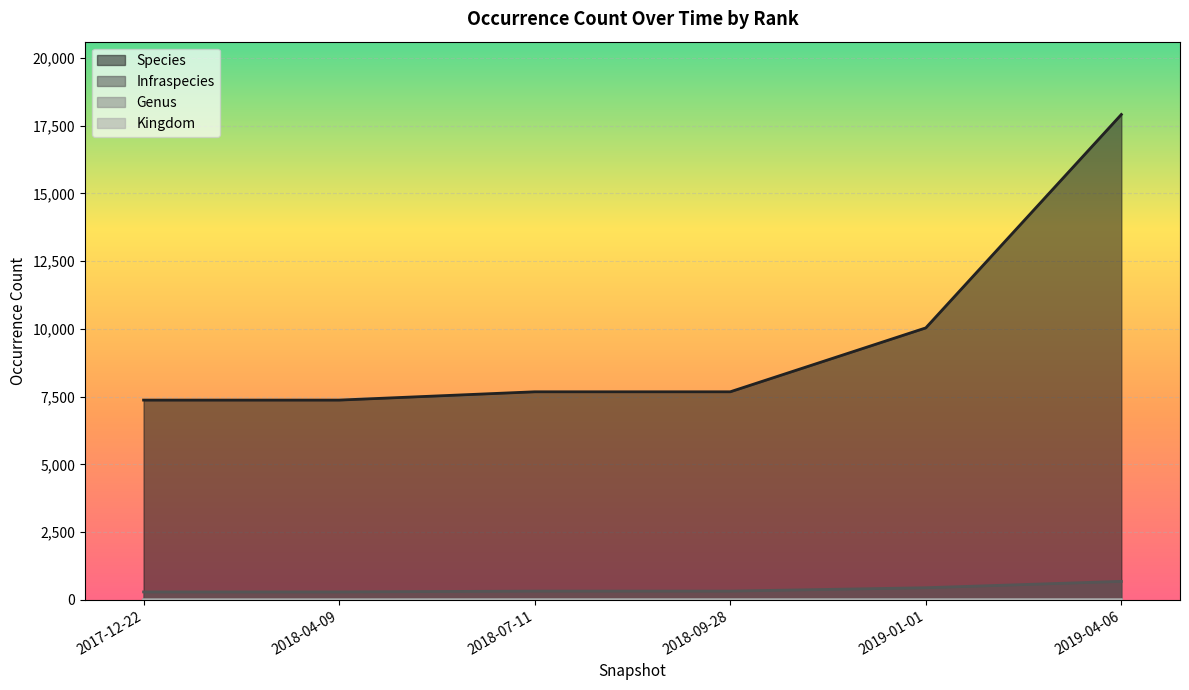

Where is Species nearest to the value 12642?

2019-01-01